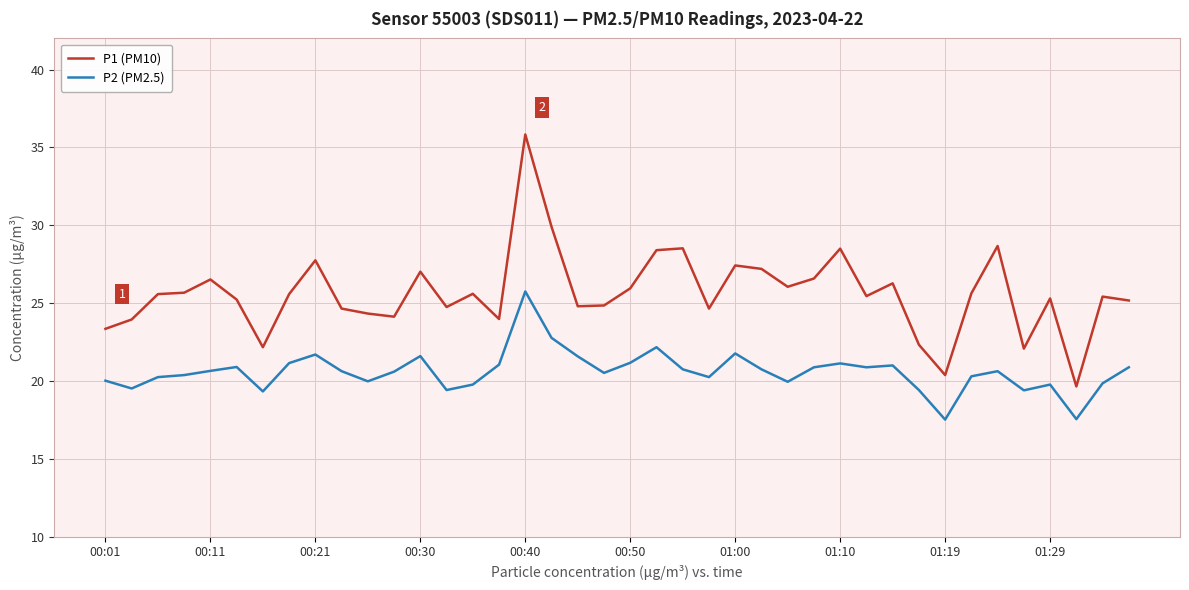

List the series in order of their overall mean, lowest first.

P2 (PM2.5), P1 (PM10)